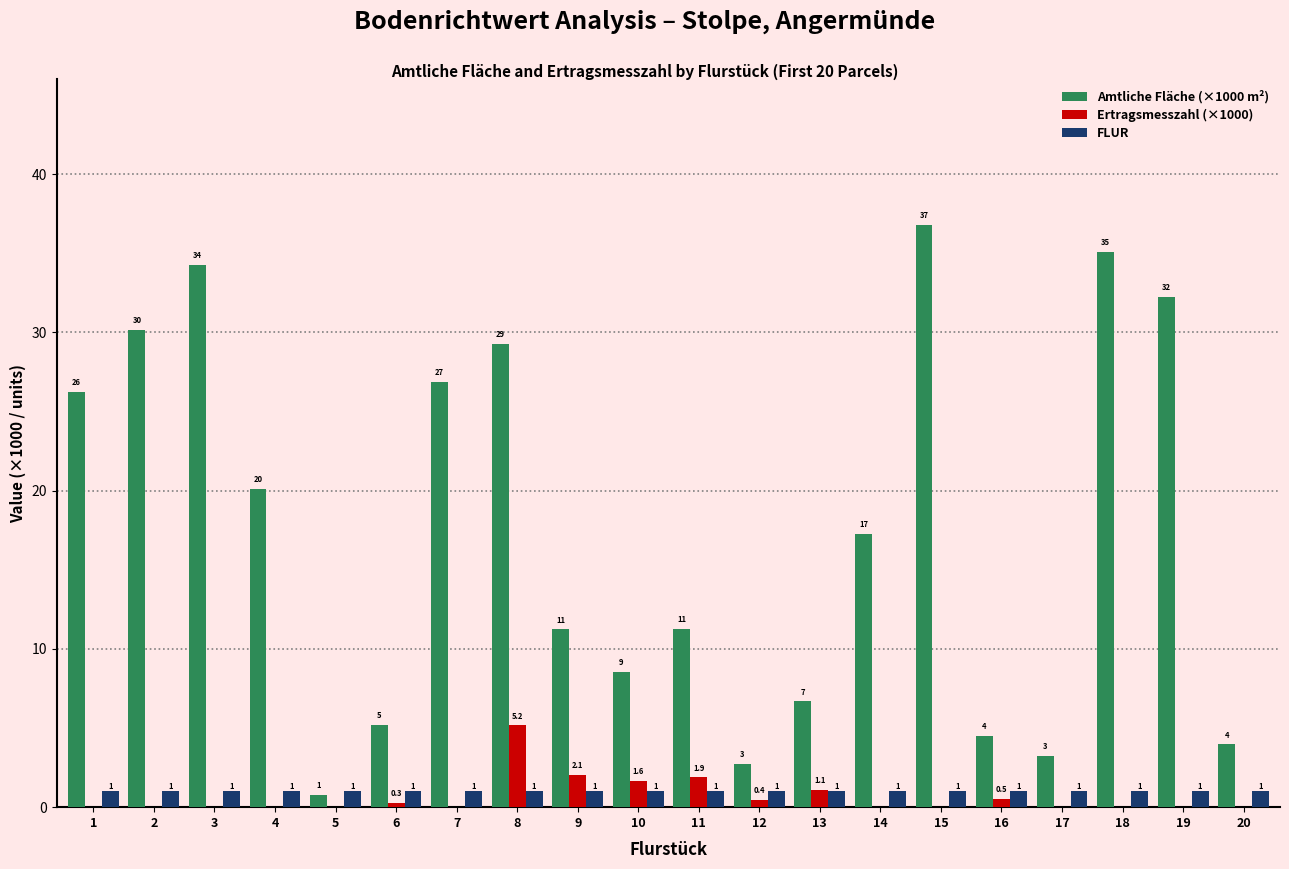

What is the sum of the Amtliche Fläche (×1000 m²) values at 16 and 4?

24.6